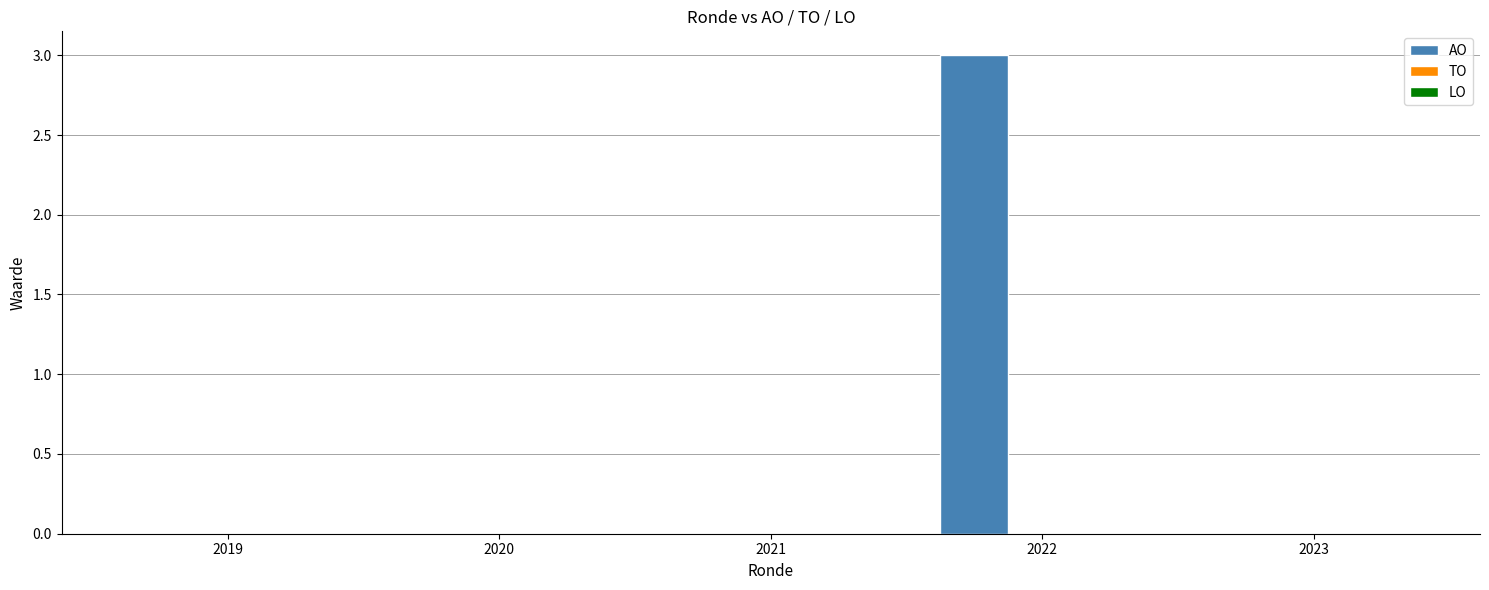

How many series are shown in this chart?

1